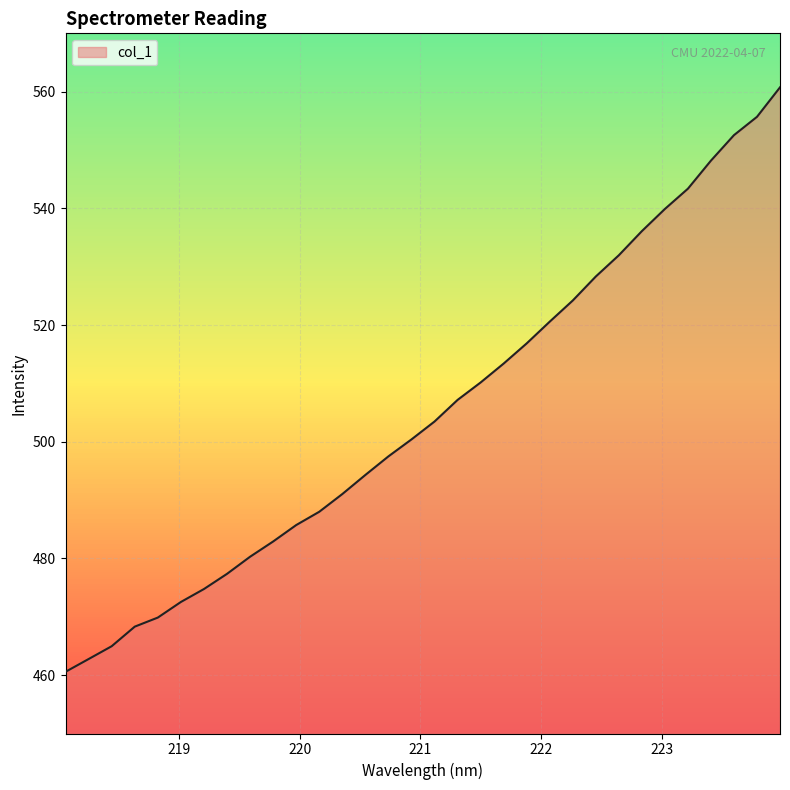

How many distinct data groups are displayed?

1